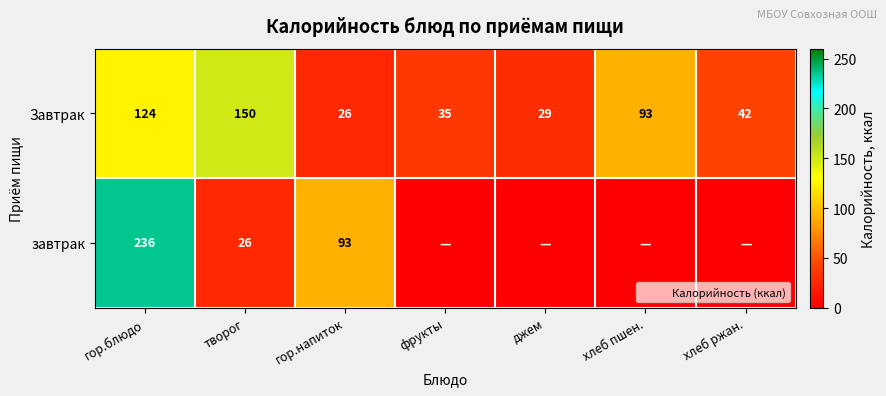

What is the difference between the завтрак values at творог and гор.блюдо?

209.5